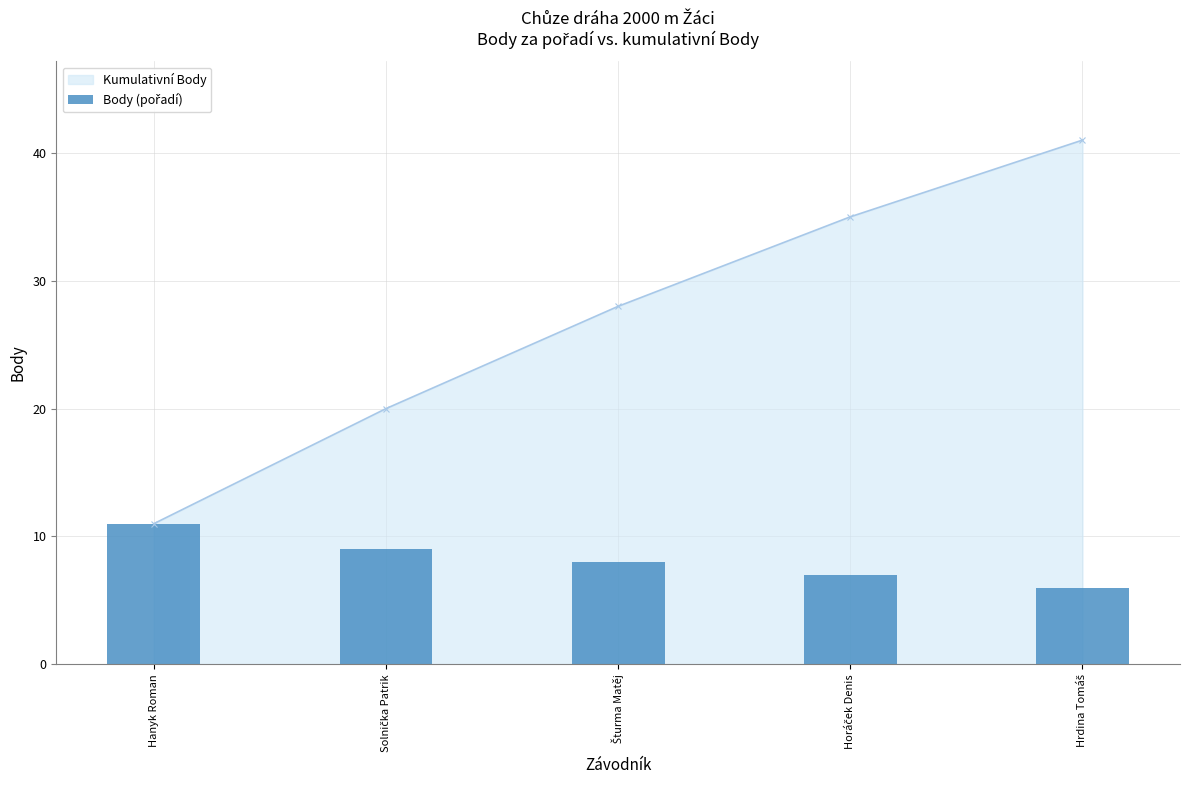

Between Hrdina Tomáš and Horáček Denis, which is larger?

Horáček Denis